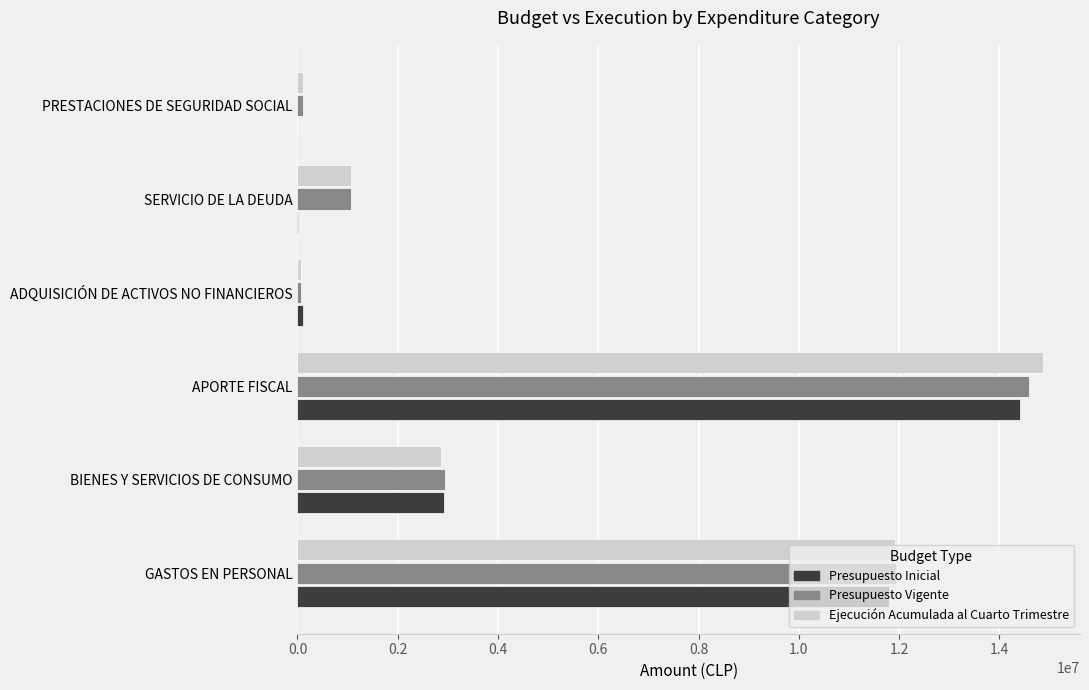

Which category has the highest value in the Presupuesto Vigente series?

APORTE FISCAL